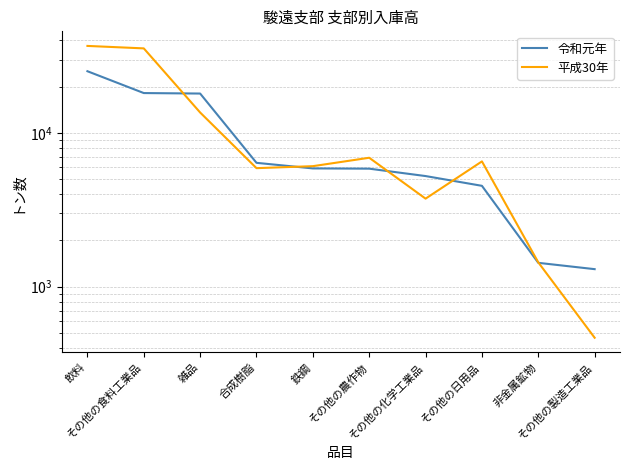

Which has a higher value, その他の製造工業品 or その他の農作物?

その他の農作物